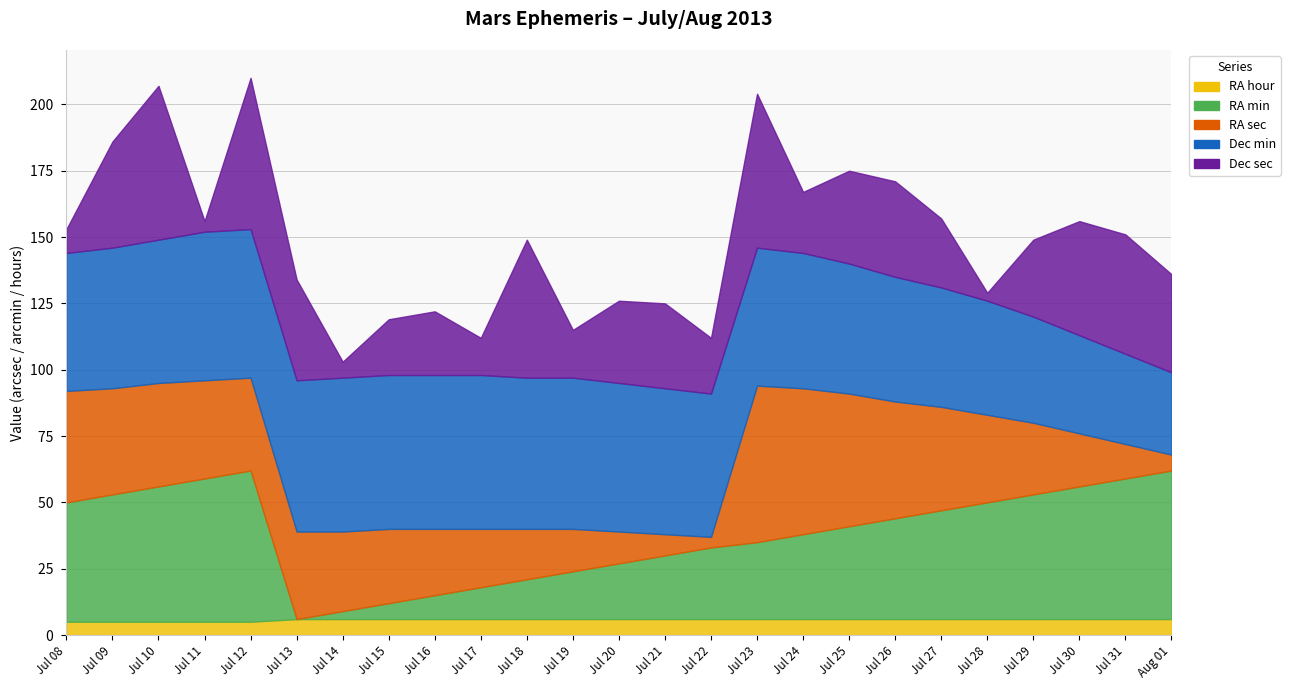

In RA min, how many points are lower than both neighbors (excluding endpoints)?

1